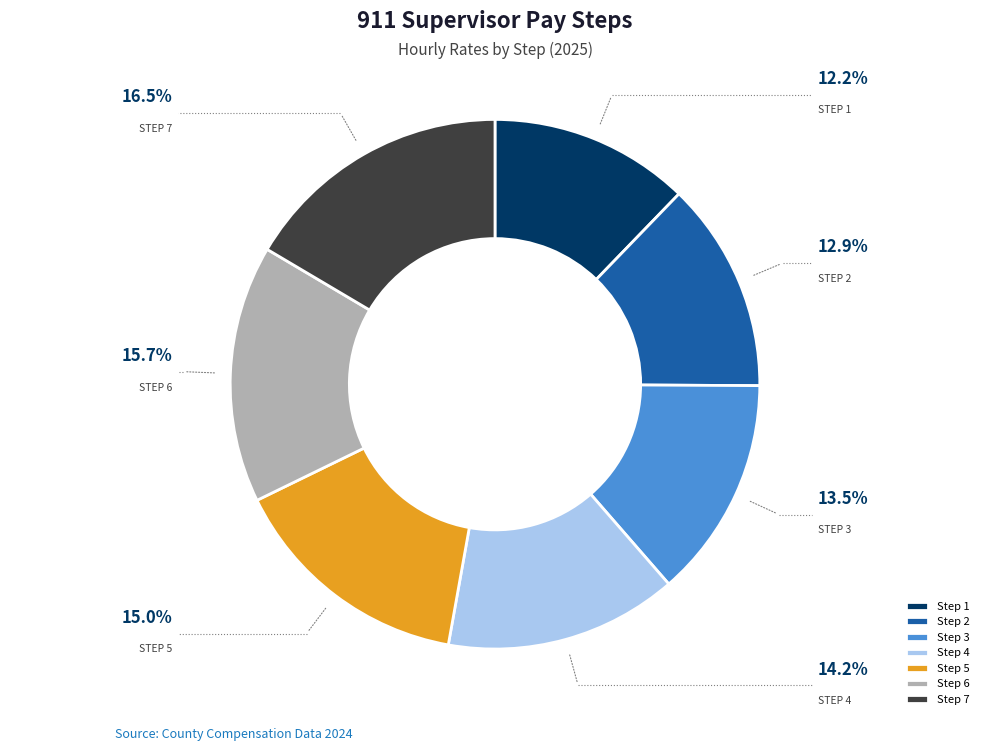

Between Step 7 and Step 6, which is larger?

Step 7